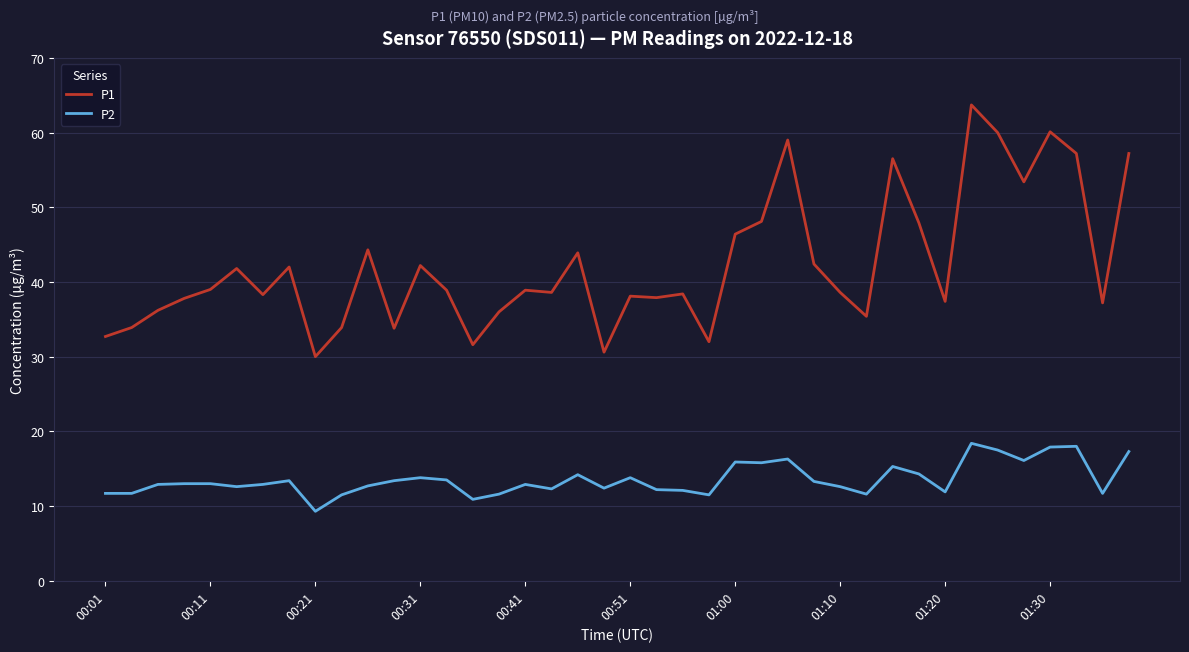

What are all the series names shown in the legend?

P1, P2